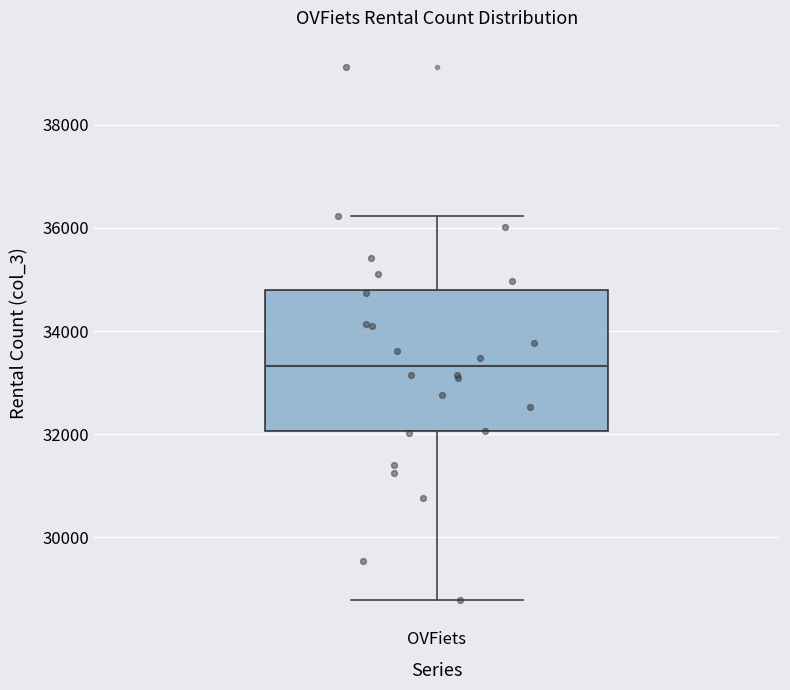

Transcribe this box plot: give where the median line is, the range the box spans, and where the two whiskers end, as read against the y-axis. The values are not printed on the chart, so give them approximately, as read against the axis.

median 33400, box 32000 to 34800, whiskers 28800 to 36200